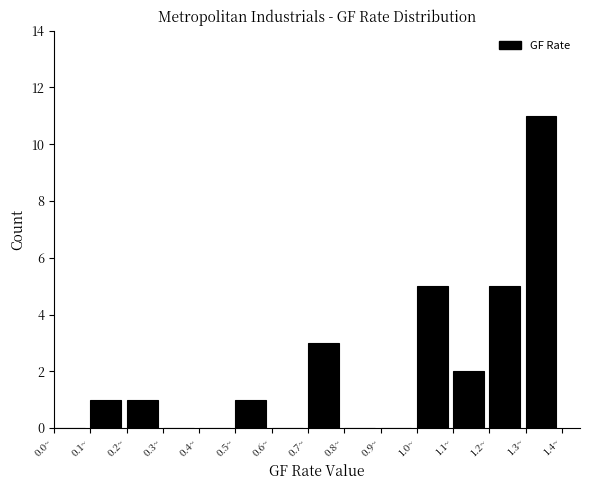

Reading left to right, transcribe this chart: for each bar, give the range it covers on the x-axis and its height. The values are not printed on the chart, so give them approximately, as read against the axis.

0.0 to 0.1: 0
0.1 to 0.2: 1
0.2 to 0.3: 1
0.3 to 0.4: 0
0.4 to 0.5: 0
0.5 to 0.6: 1
0.6 to 0.7: 0
0.7 to 0.8: 3
0.8 to 0.9: 0
0.9 to 1.0: 0
1.0 to 1.1: 5
1.1 to 1.2: 2
1.2 to 1.3: 5
1.3 to 1.4: 11